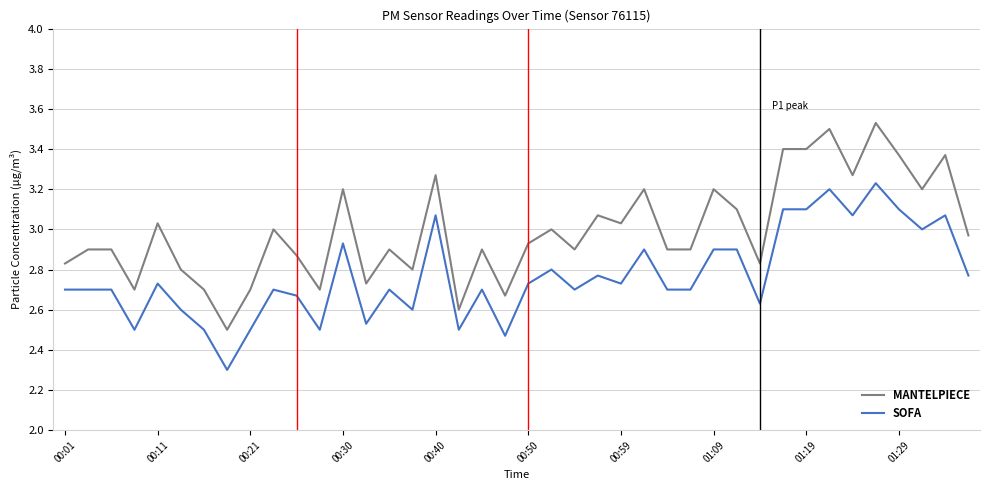

True or false: MANTELPIECE and SOFA cross at least once.

False